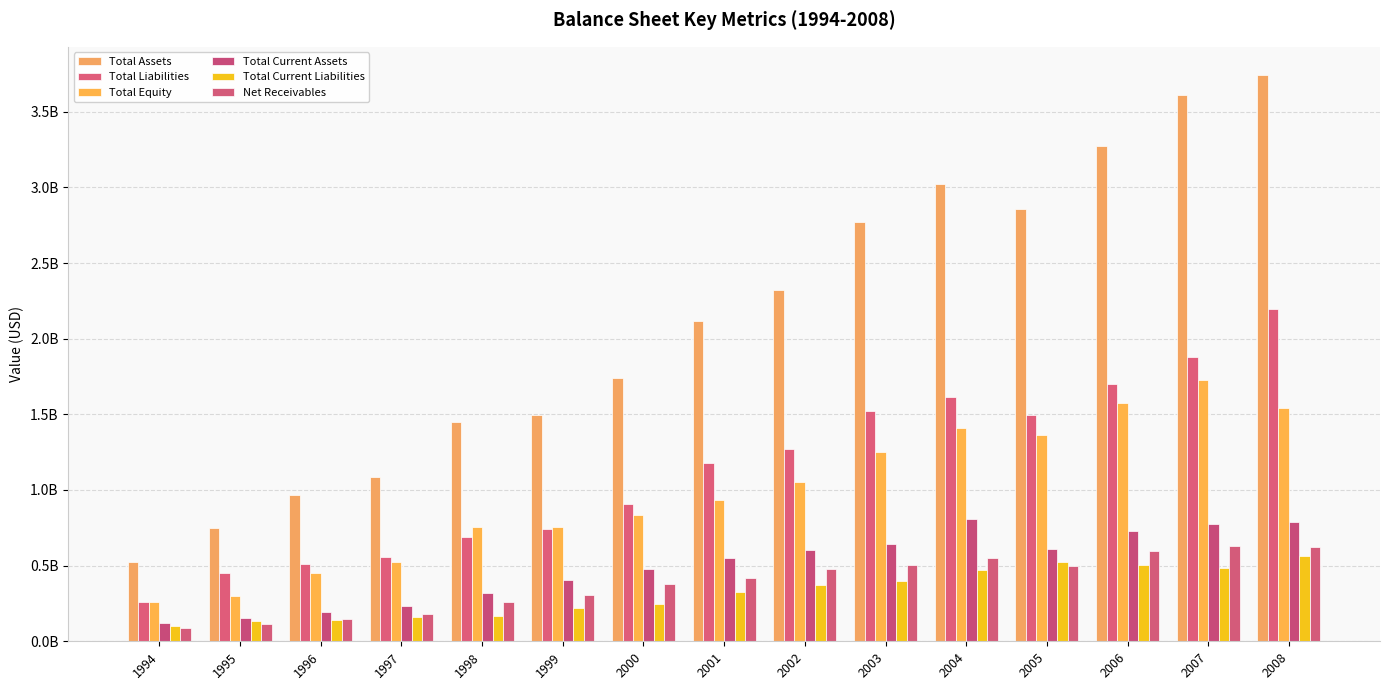

Does the chart contain any negative values?

No